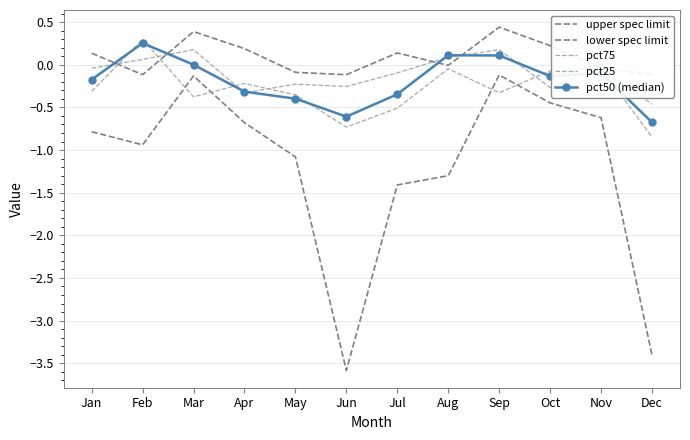

List the series in order of their peak value, highest first.

upper spec limit, pct25, pct50 (median), pct75, lower spec limit